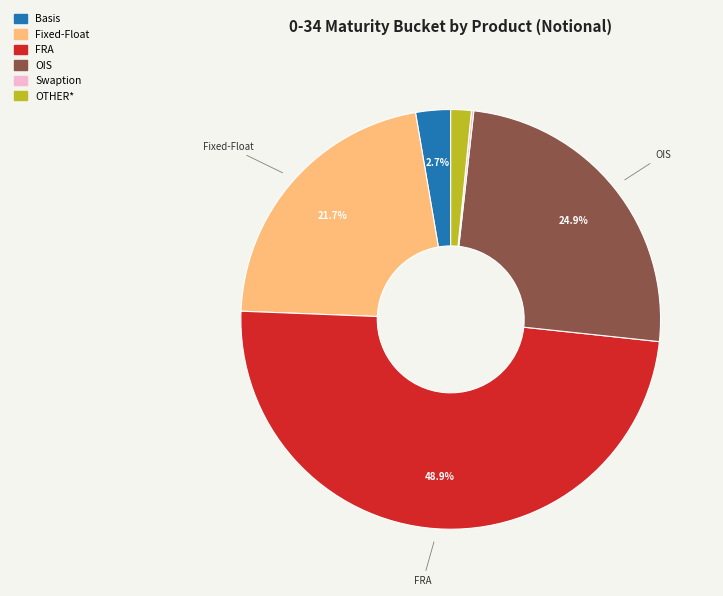

Is the sum of Basis and Fixed-Float greater than half?

No